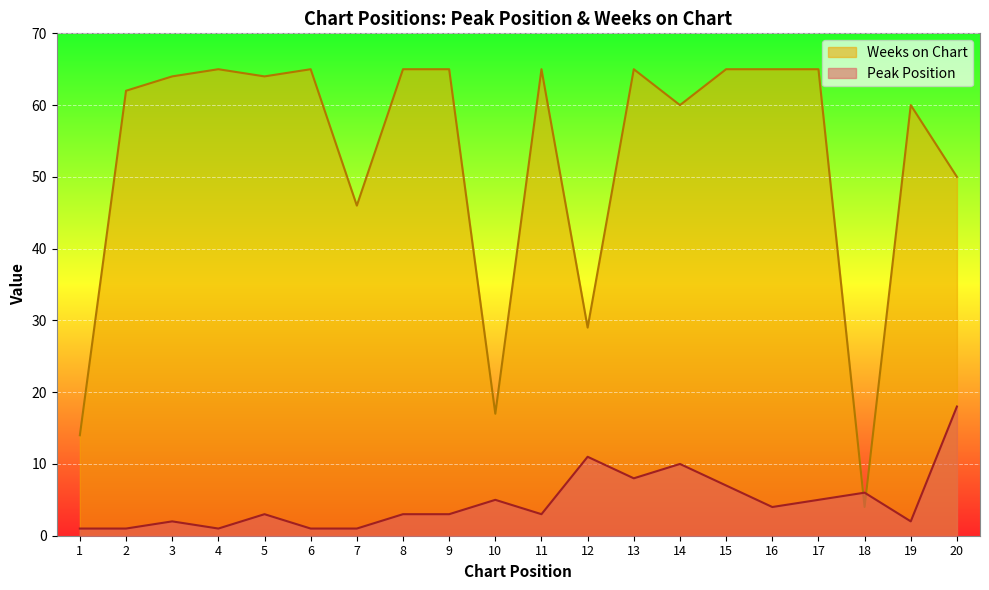

Where do Peak Position and Weeks on Chart first cross each other?

17 and 18